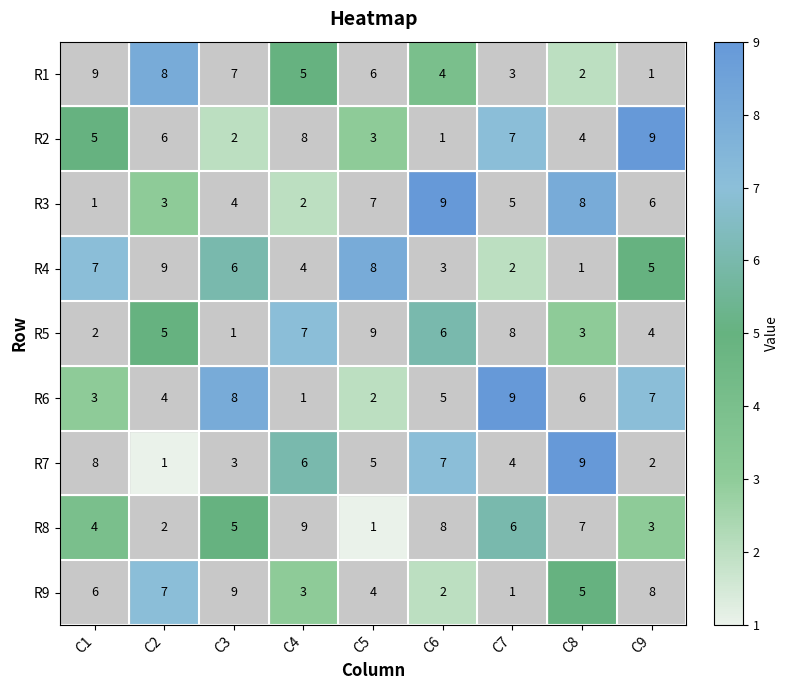

Which series changed the most between C5 and C9?

R2